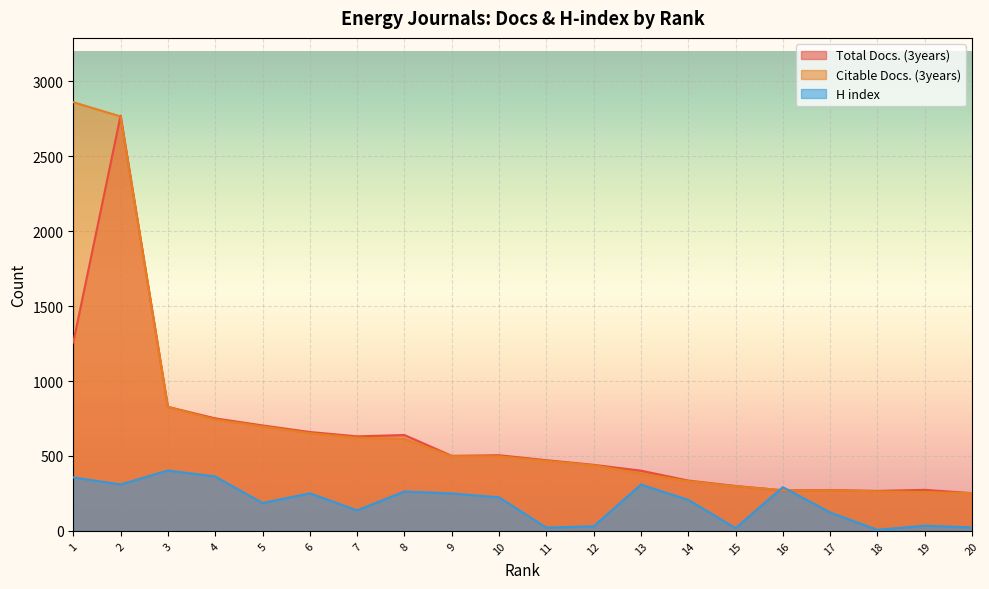

At which label does Citable Docs. (3years) first exceed 498?

1